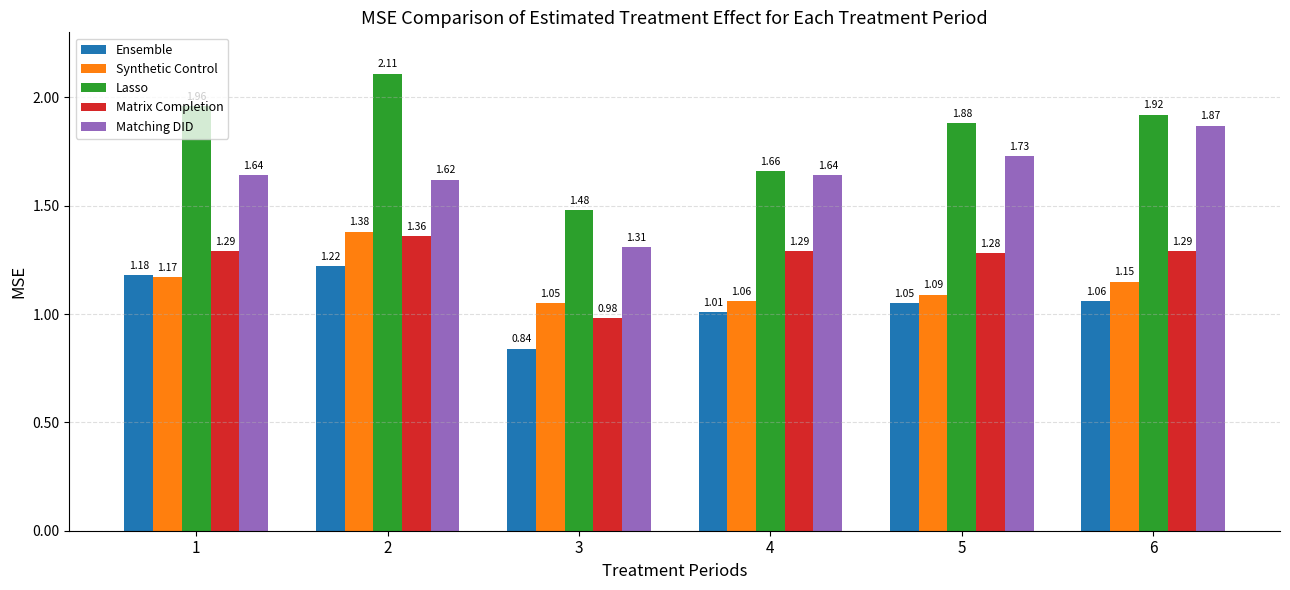

The value of Synthetic Control at 1 is 2.0. True or false?

False